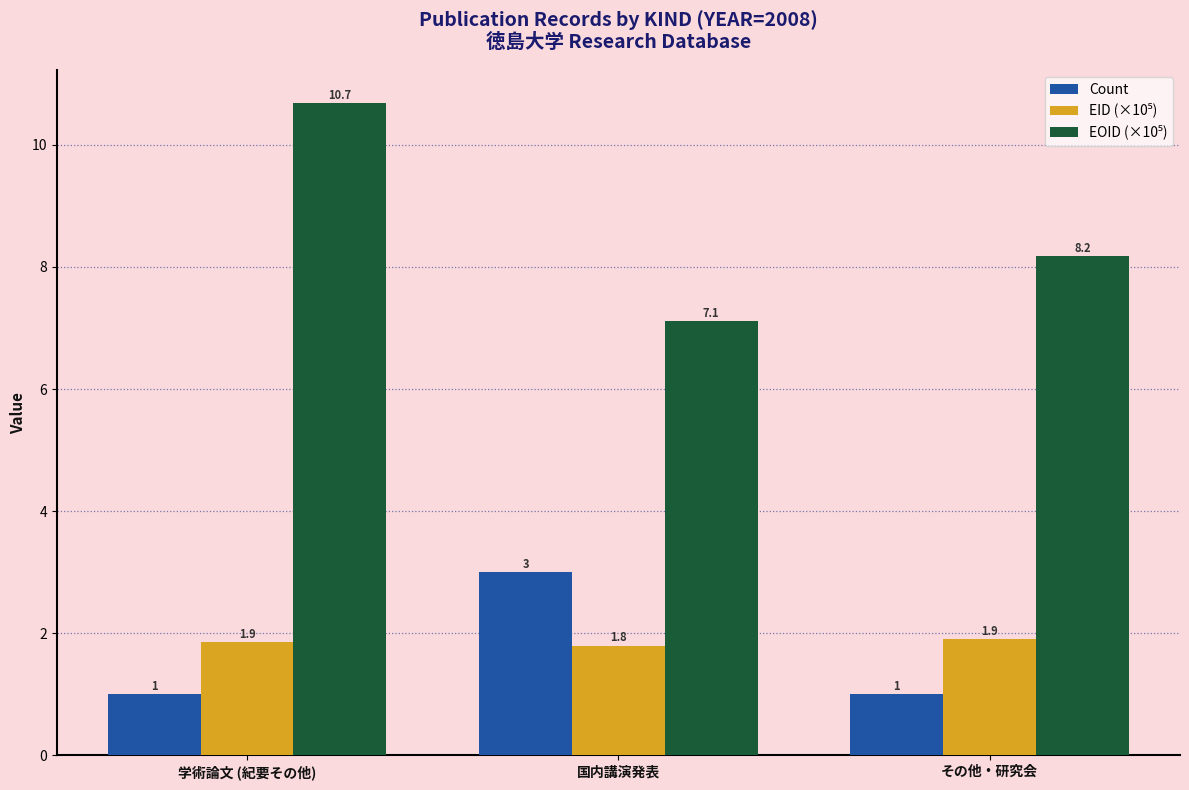

What is the highest value of the Count series?

3.0